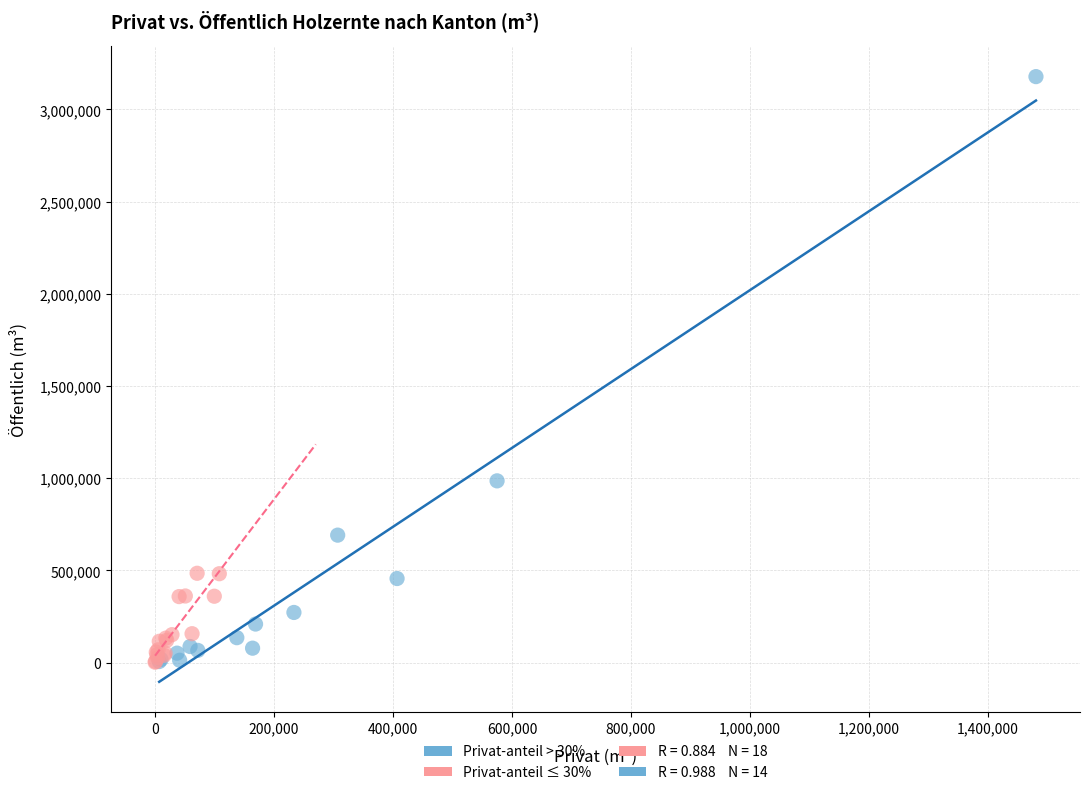

Which series contains the highest Y value?

Privat-anteil > 30%